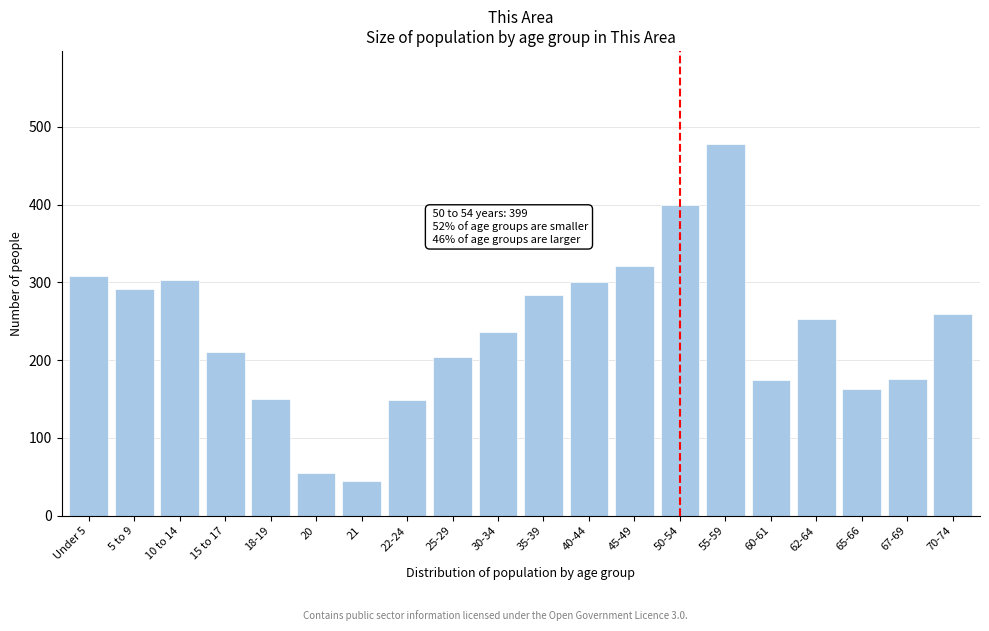

Which has a higher value, 45-49 or 18-19?

45-49